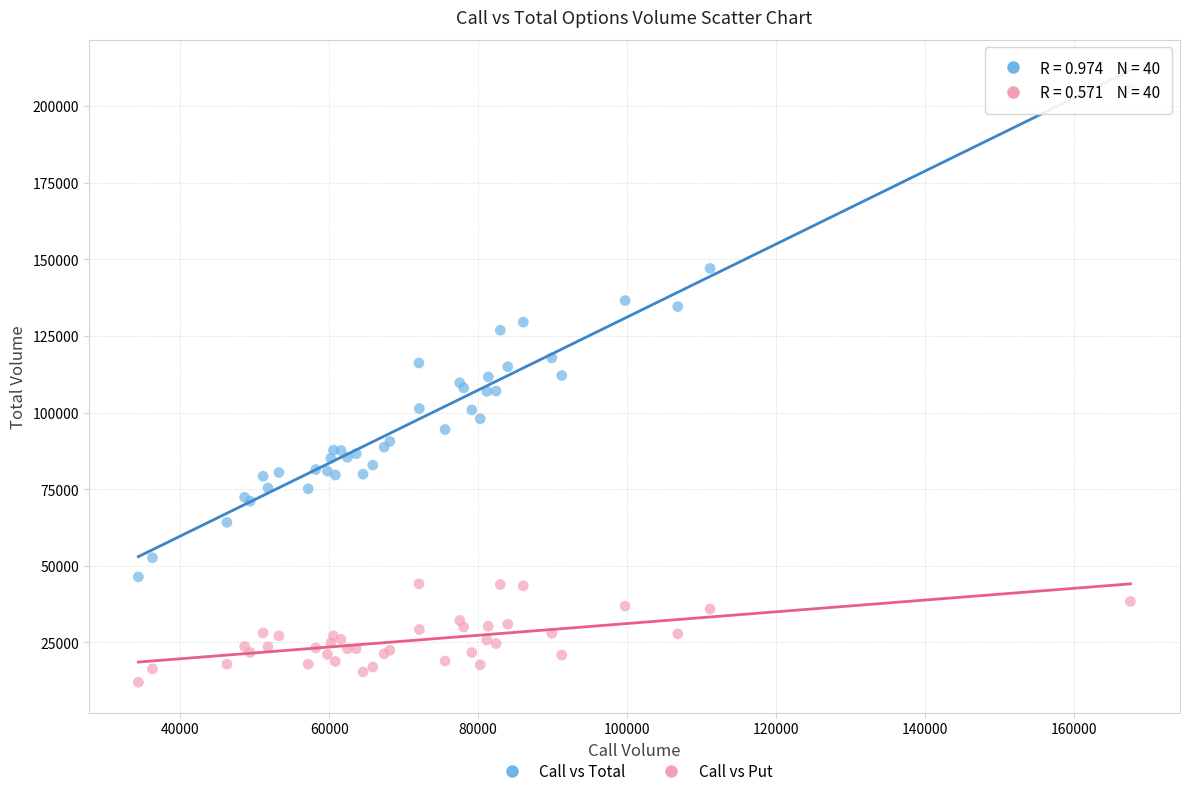

Which series contains the lowest Y value?

Call vs Put